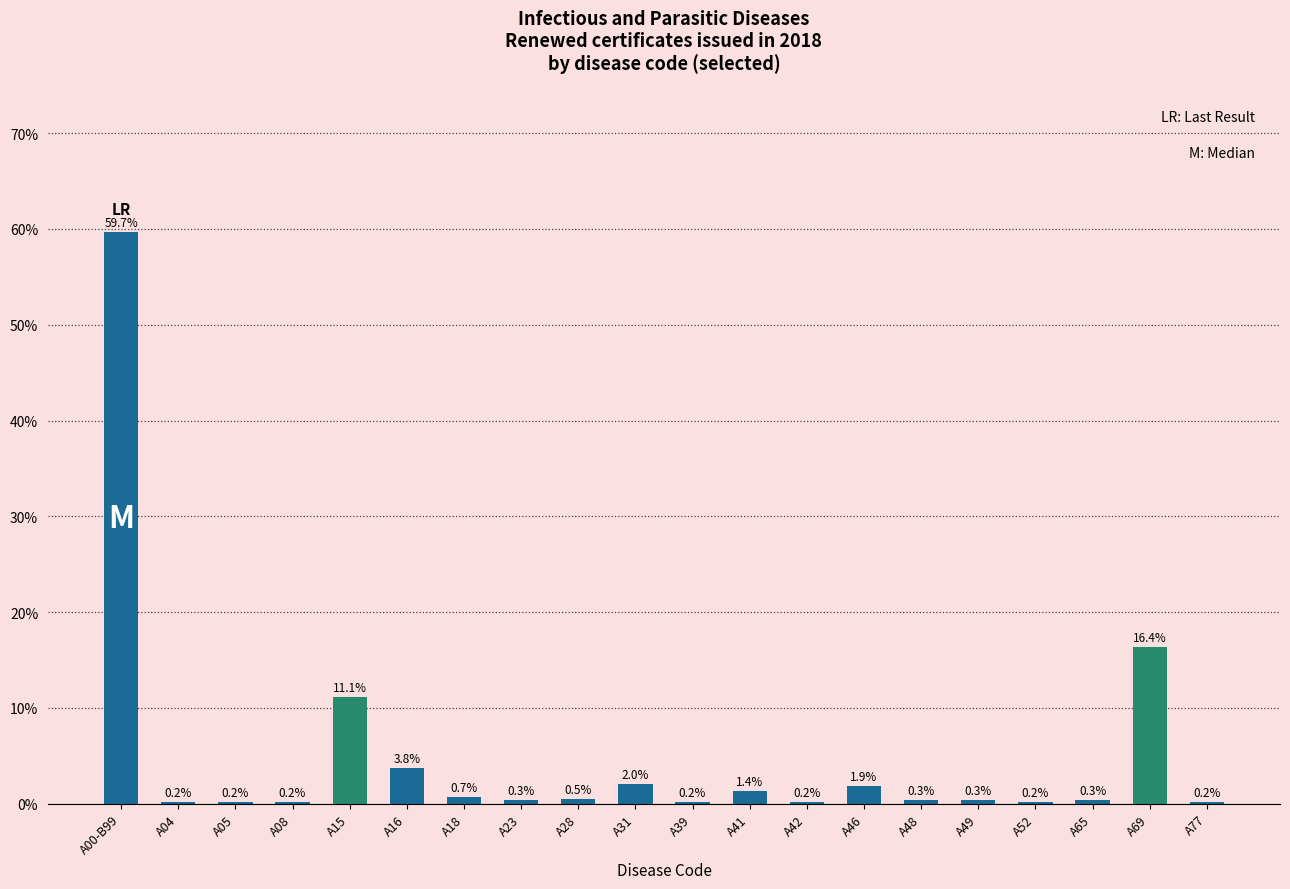

Reading right to left, extract all data points from this chart.

A77=0.2	A69=16.4	A65=0.3	A52=0.2	A49=0.3	A48=0.3	A46=1.9	A42=0.2	A41=1.4	A39=0.2	A31=2.0	A28=0.5	A23=0.3	A18=0.7	A16=3.8	A15=11.1	A08=0.2	A05=0.2	A04=0.2	A00-B99=59.7